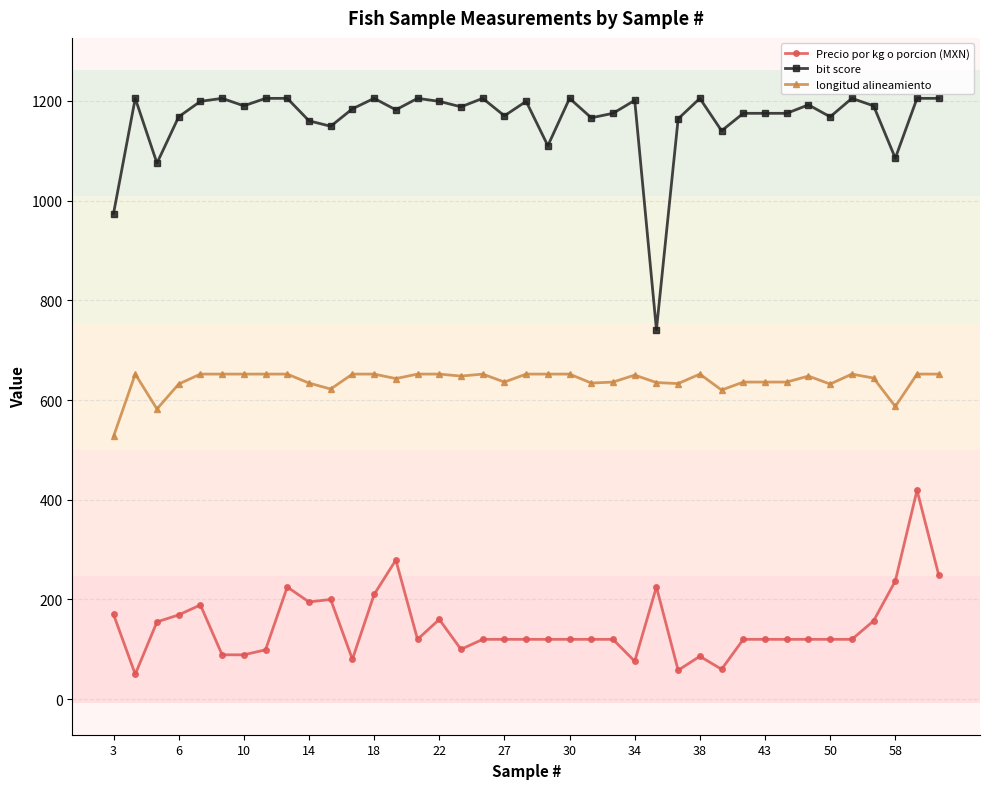

True or false: Precio por kg o porcion (MXN) and bit score cross at least once.

False